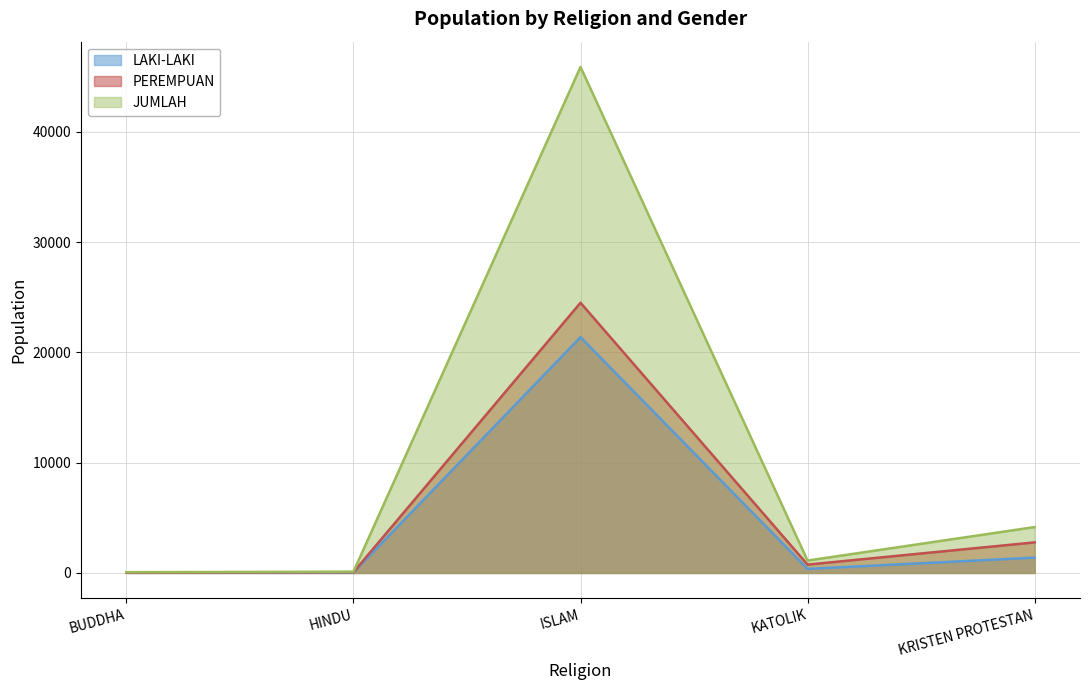

The value of PEREMPUAN at KATOLIK is 757. True or false?

True